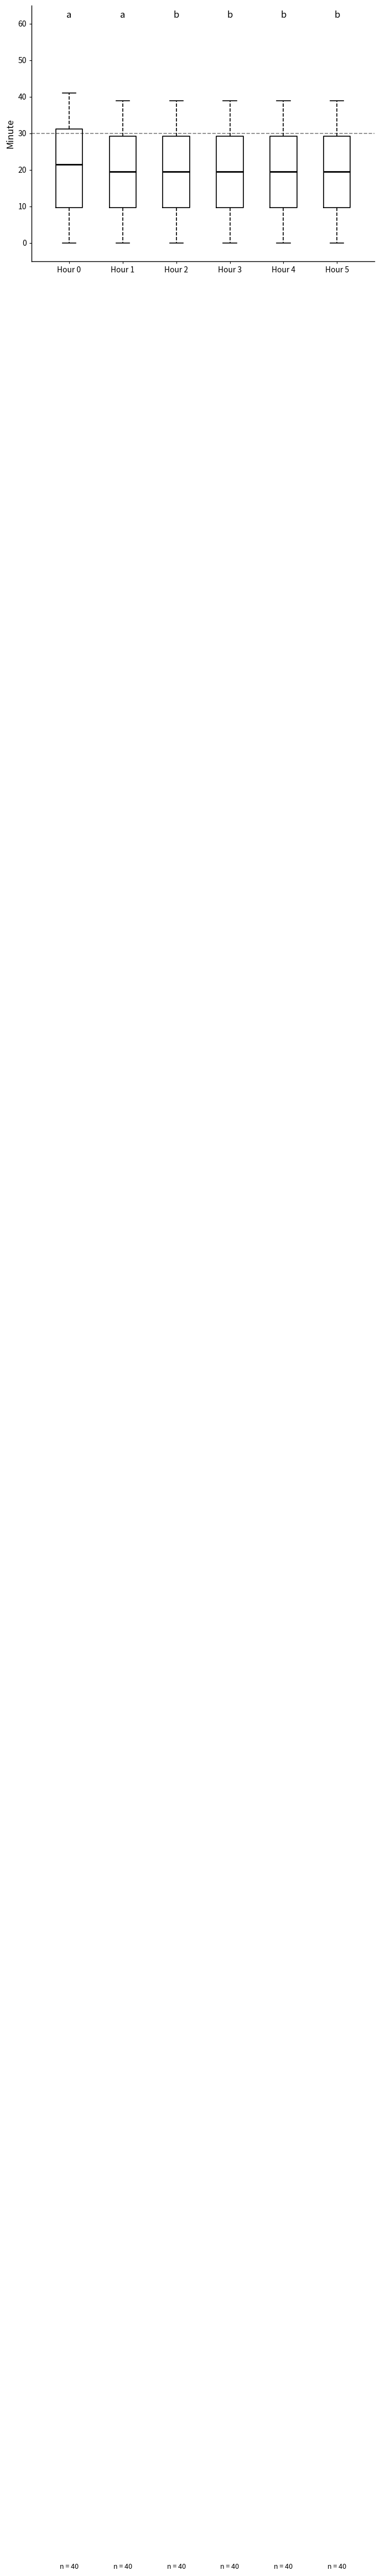

Comparing the boxes themselves (not the whiskers), which one is the tallest?

Hour 0